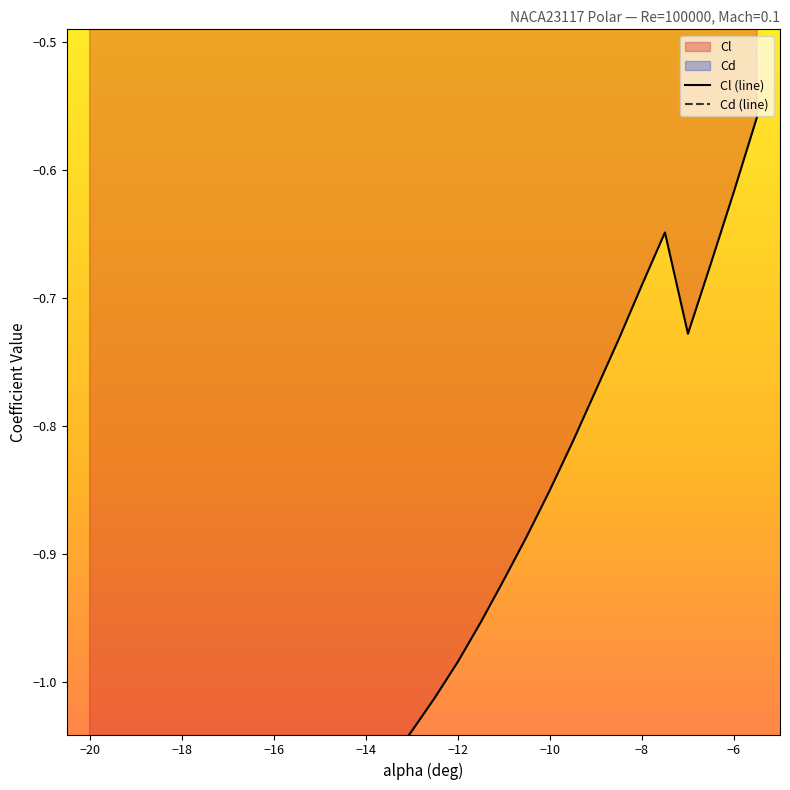

True or false: Cd has a value of 0.1 at -10.5.

True